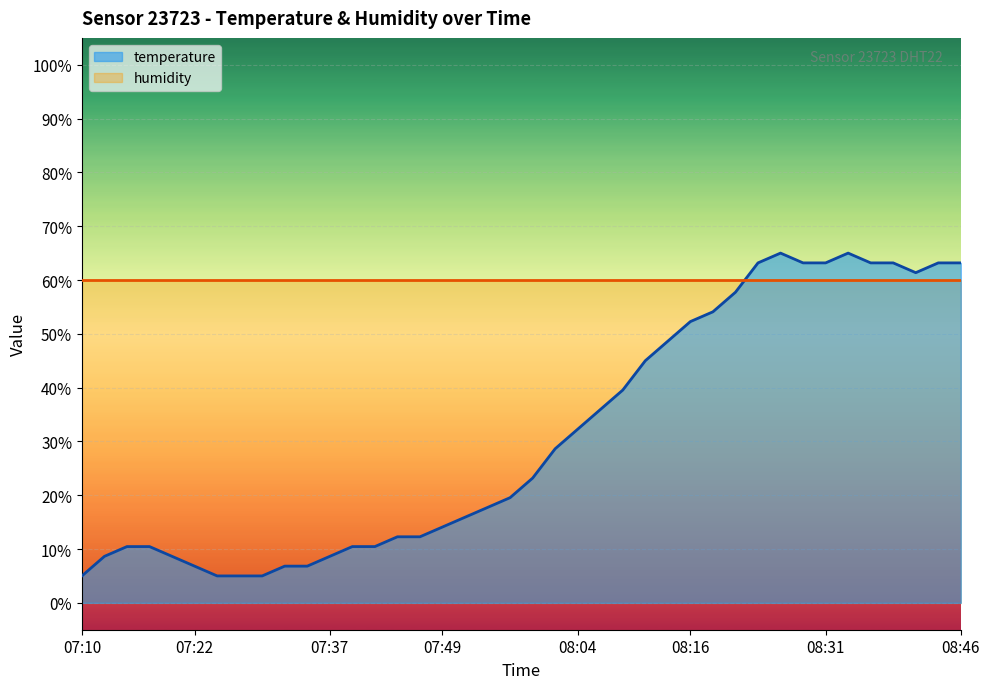

Does the chart display data point markers on the line(s)?

No